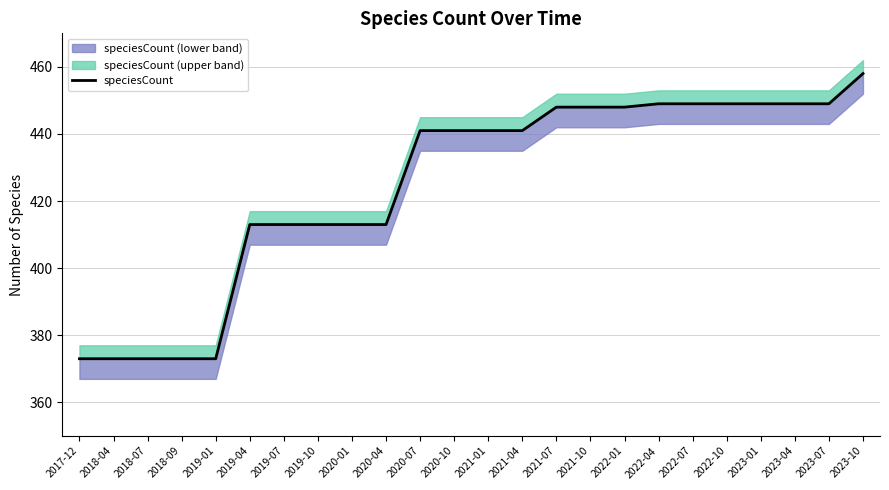

Rank the categories by value from lowest to highest.

2017-12, 2018-04, 2018-07, 2018-09, 2019-01, 2019-04, 2019-07, 2019-10, 2020-01, 2020-04, 2020-07, 2020-10, 2021-01, 2021-04, 2021-07, 2021-10, 2022-01, 2022-04, 2022-07, 2022-10, 2023-01, 2023-04, 2023-07, 2023-10